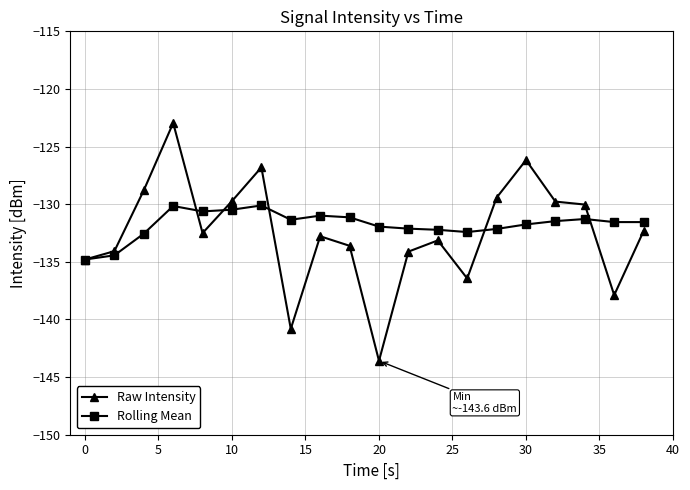

List the series in order of their peak value, highest first.

Raw Intensity, Rolling Mean